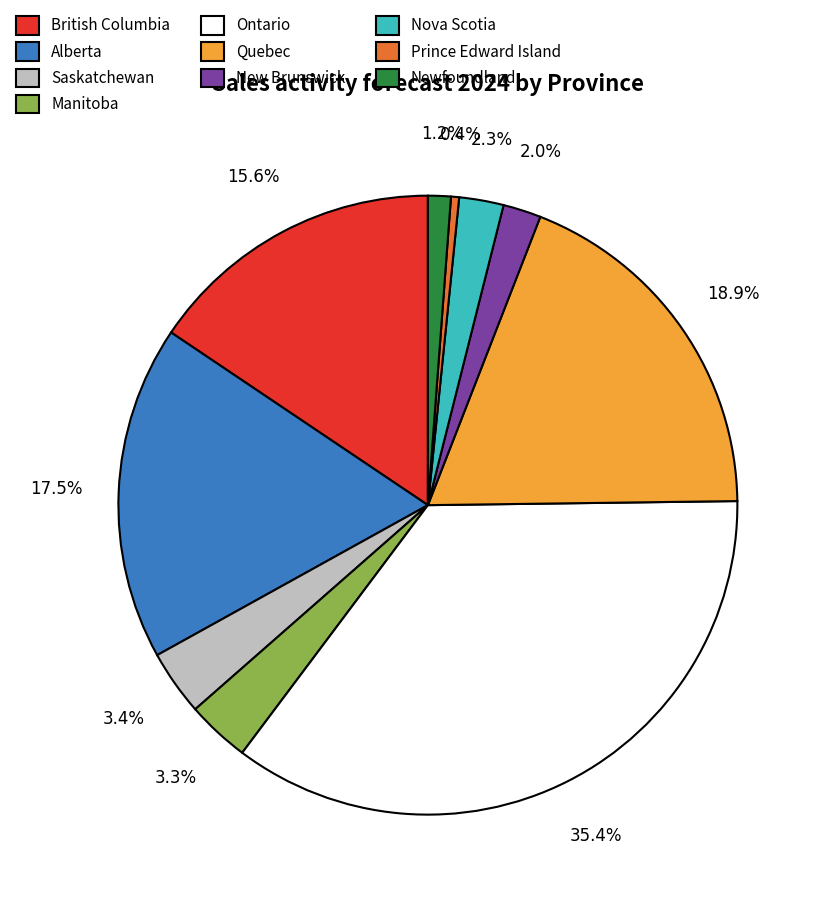

Which slice is the smallest?

Prince Edward Island